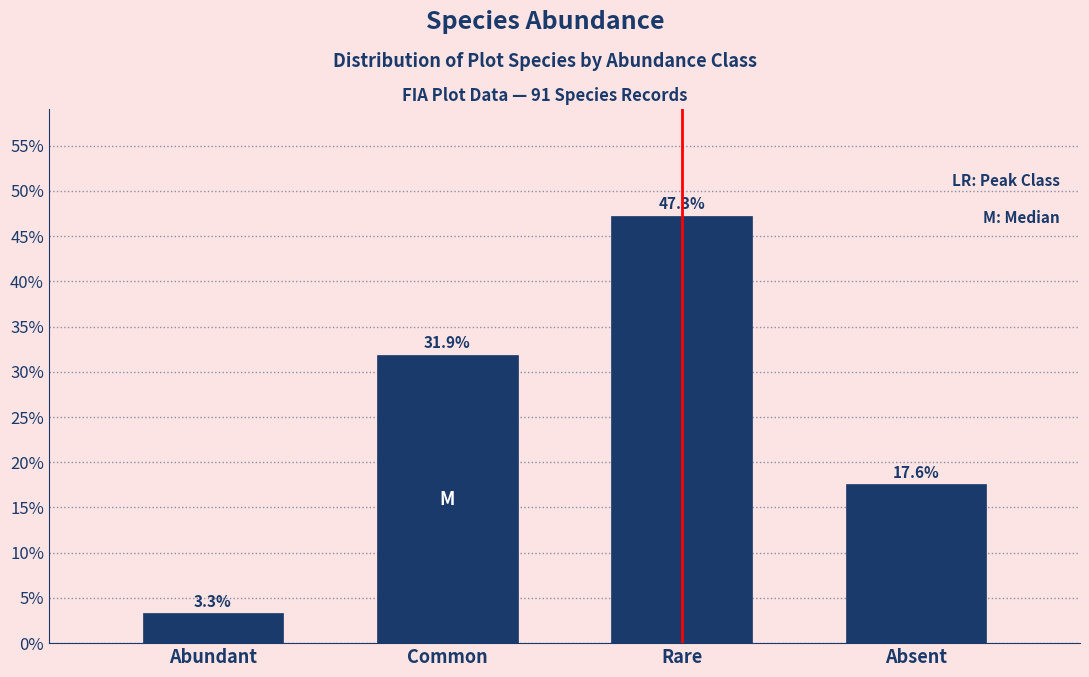

Reading left to right, extract all data points from this chart.

3.3	31.9	47.3	17.6